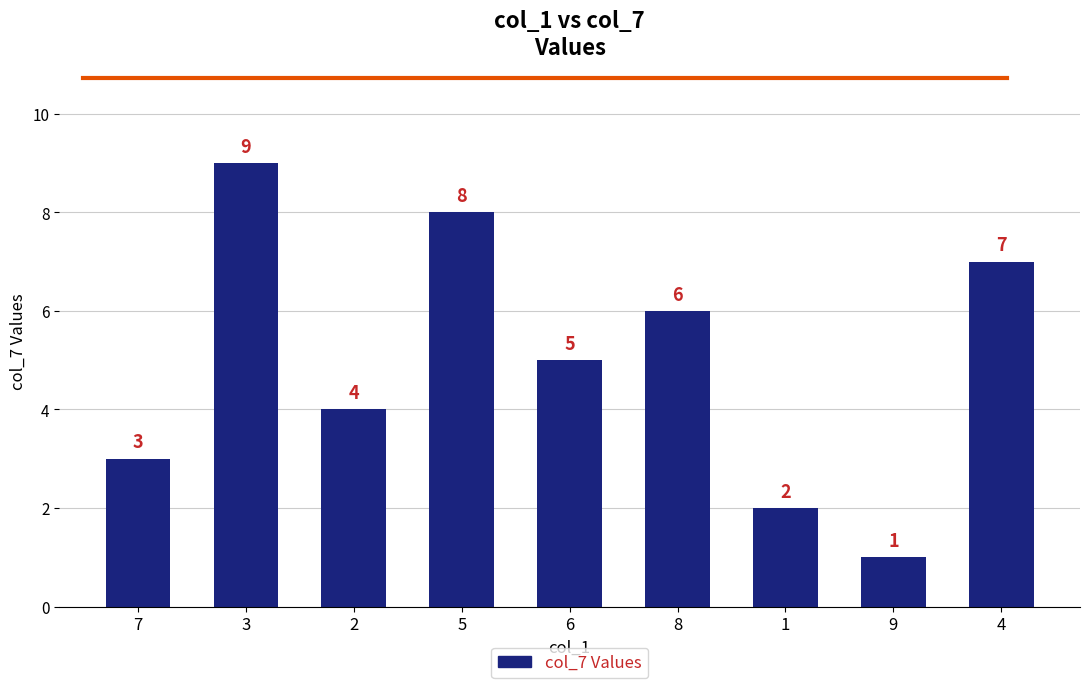

Read the value at 7.

3